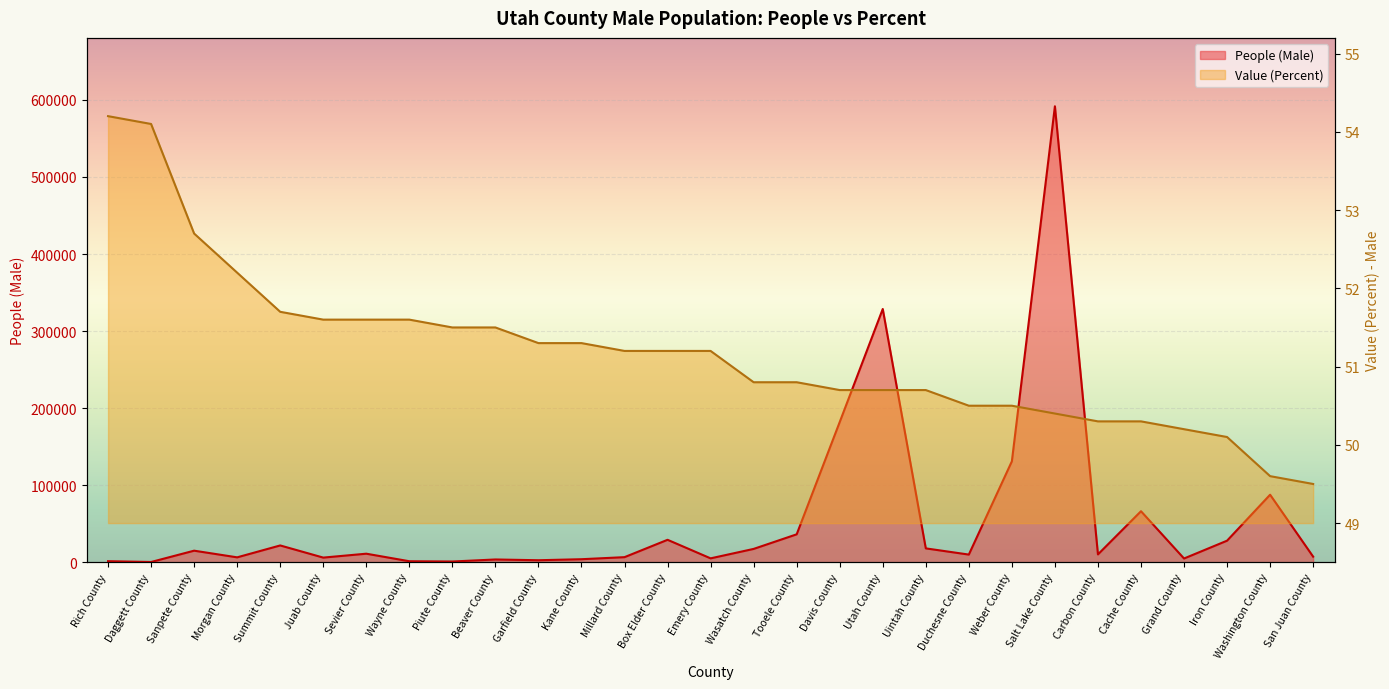

What is the spread (max minus min) of values at Box Elder County?

29064.8